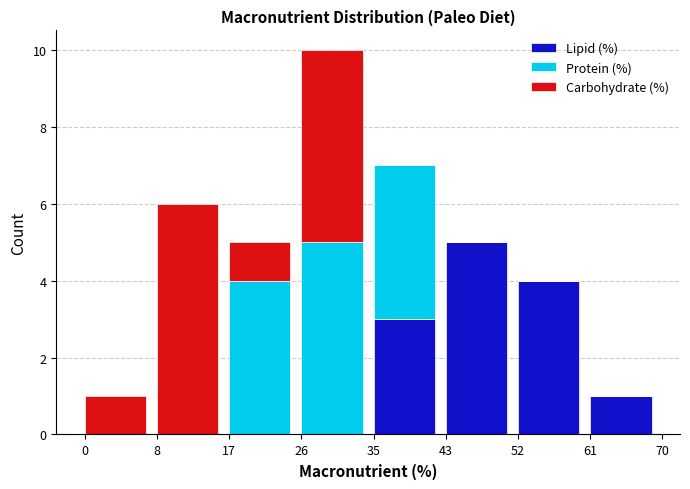

Reading right to left, list the values for the Lipid (%) series.

61=1	52=4	43=5	35=3	26=0	17=0	8=0	0=0